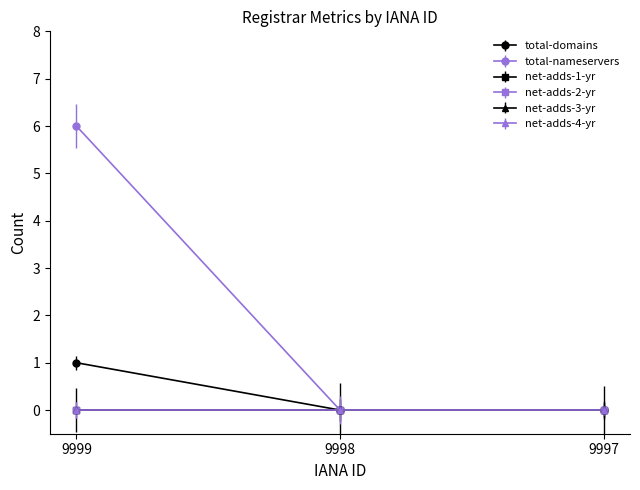

At which category is the sum across all series the highest?

9999